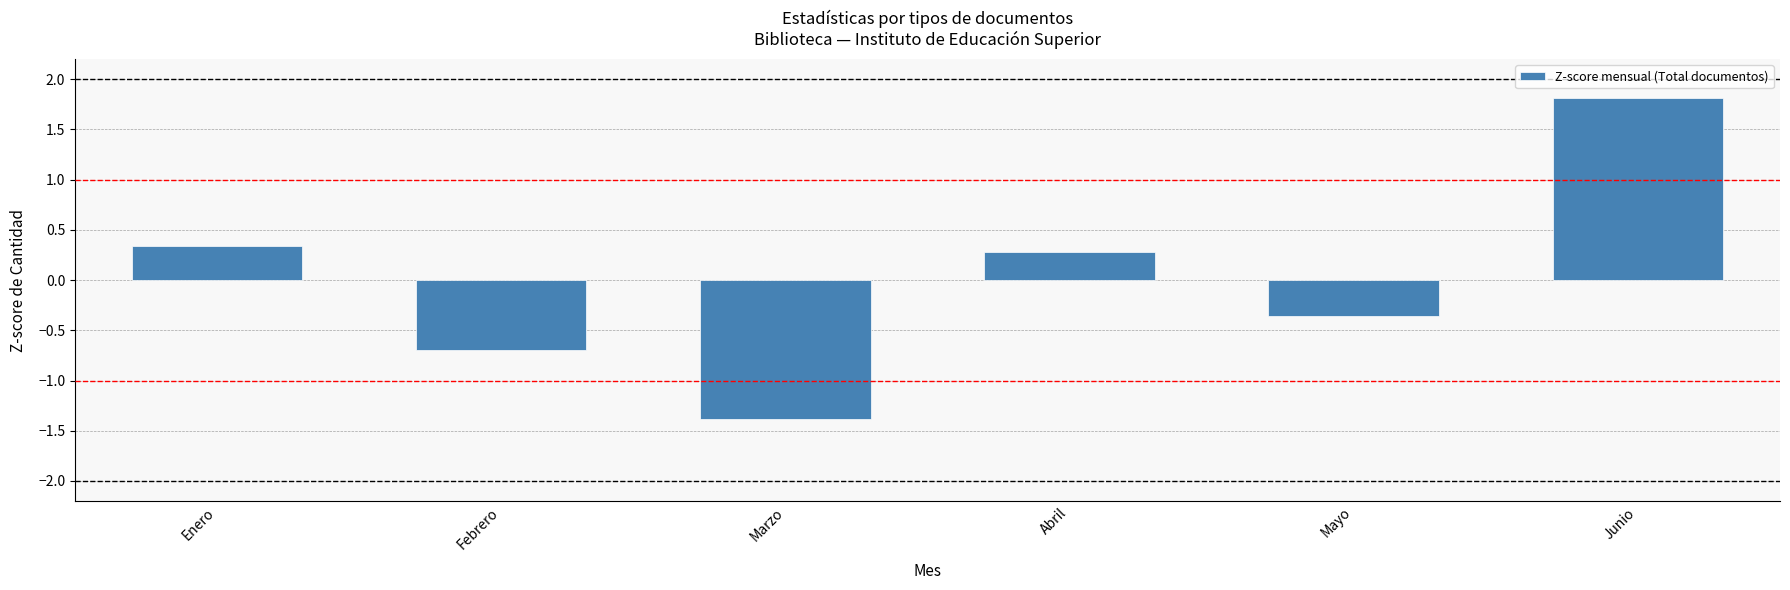

List the labels in order of value, smallest first.

Marzo, Febrero, Mayo, Abril, Enero, Junio